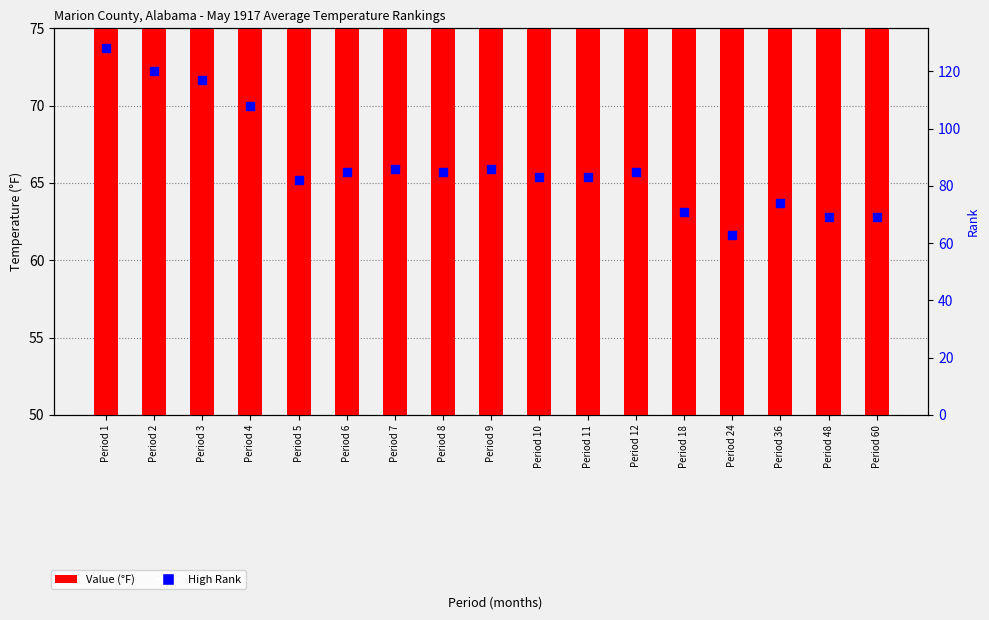

The value of Value at Period 5 is 34.8. True or false?

False